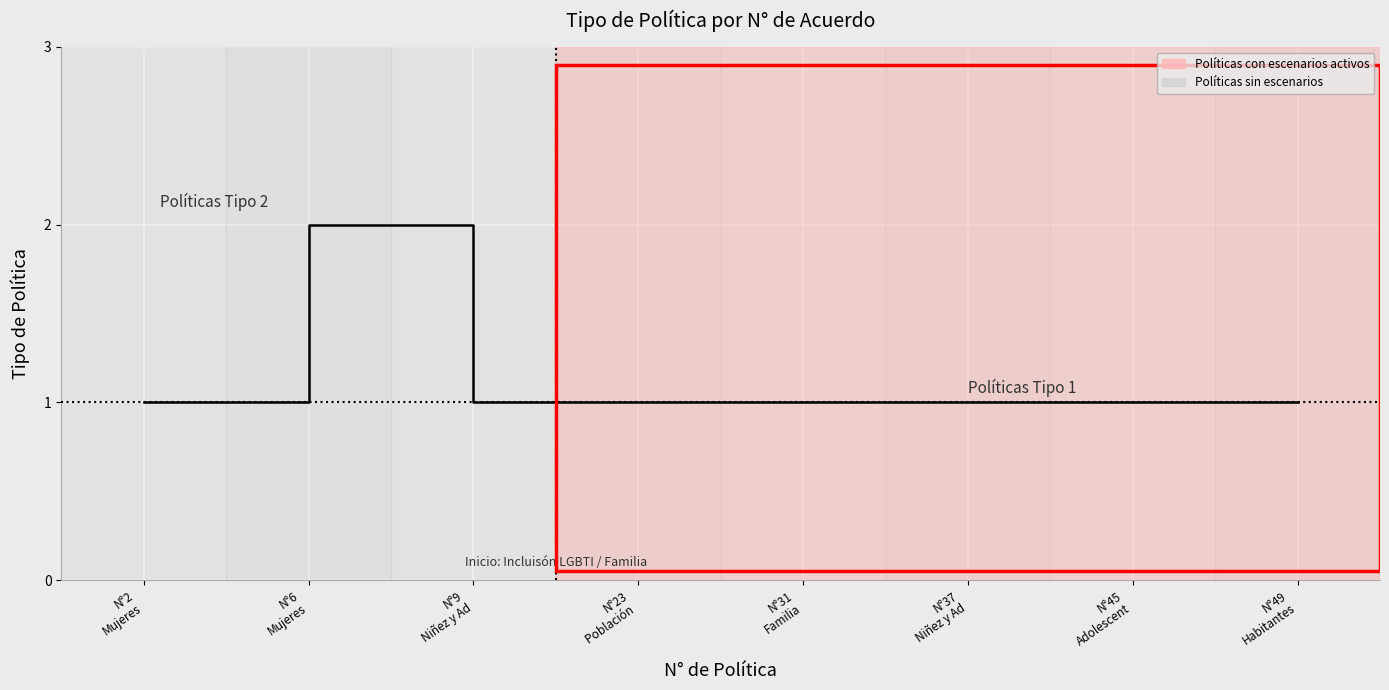

What is the sum of all values?

9